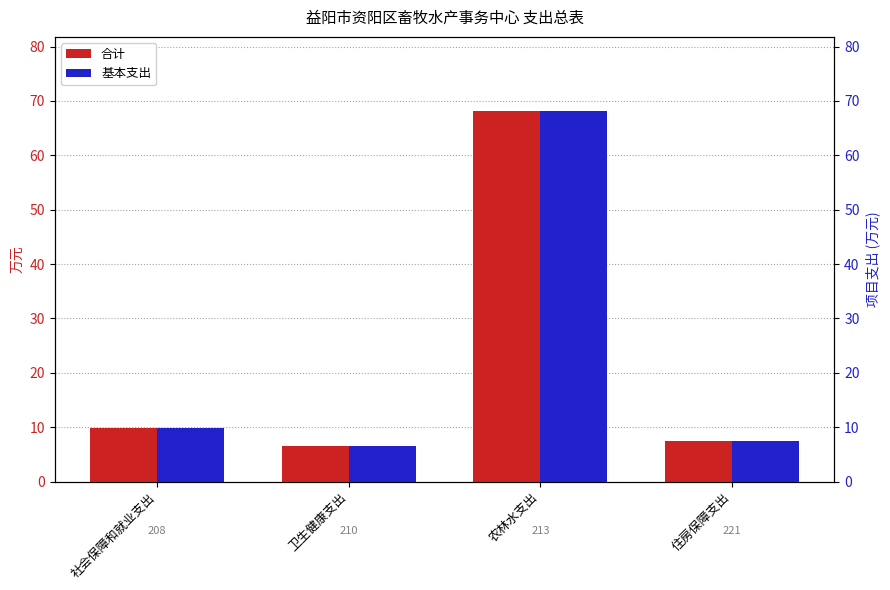

What is the average value of the 基本支出 series?

23.0